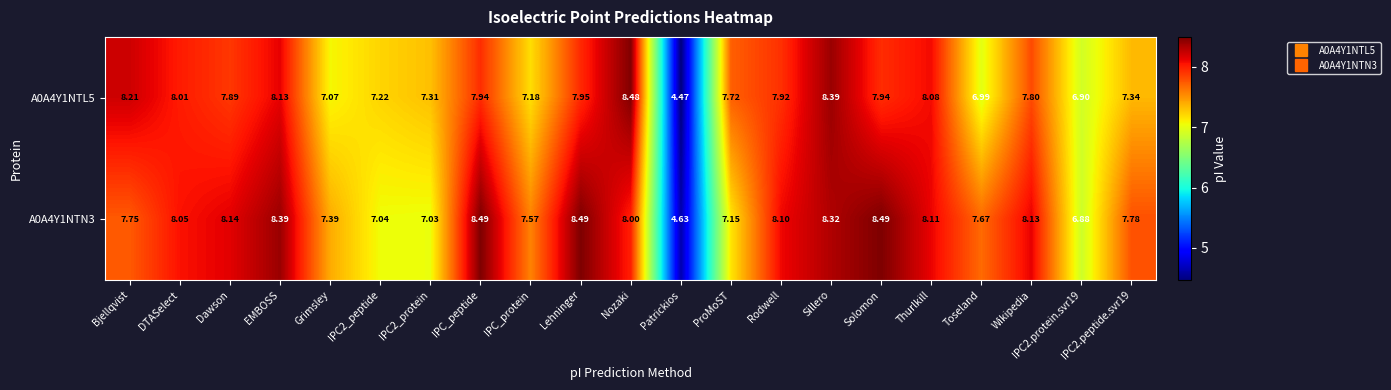

At which label does A0A4Y1NTN3 reach its minimum?

Patrickios